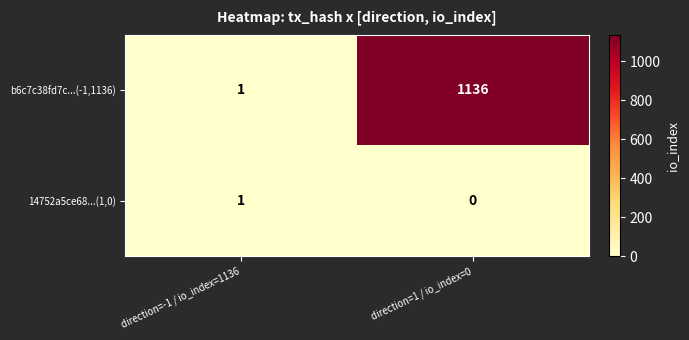

The b6c7c38fd7c...(-1,1136) series shows 2 at direction=-1 / io_index=1136. True or false?

False